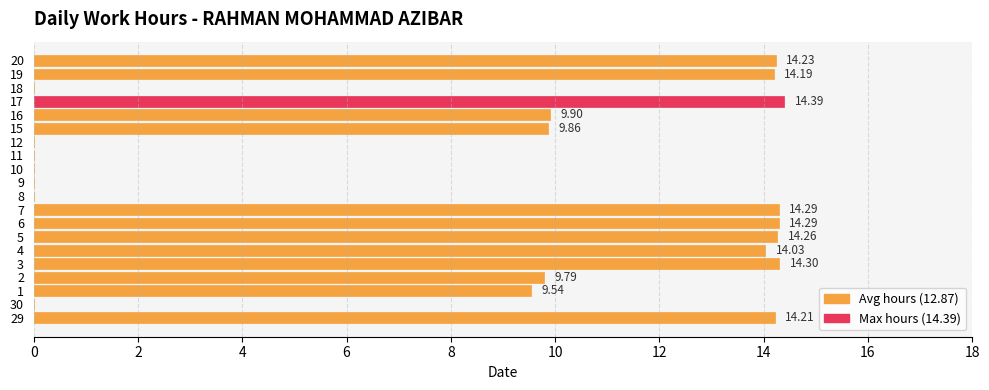

Is it true that the value at 16 is 3.7?

False